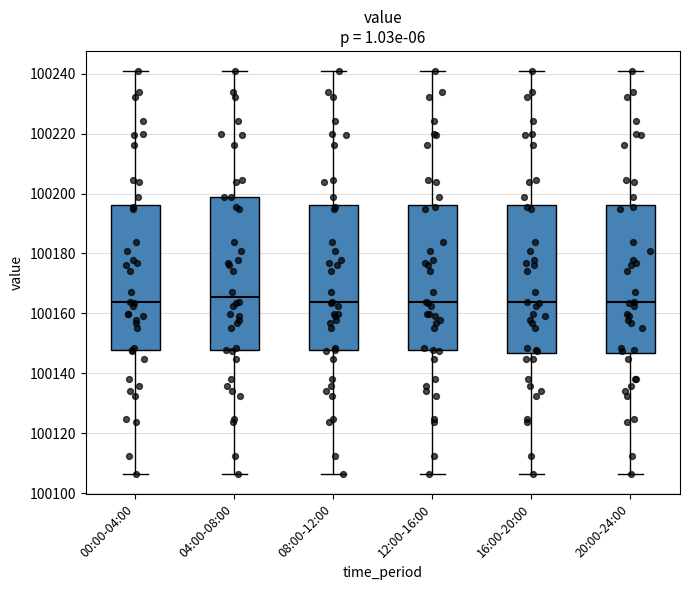

Reading left to right, read every box against the y-axis: the position of its median line, the range the box covers, and the ends of its whiskers. The values are not printed on the chart, so give them approximately, as read against the axis.

00:00-04:00: median 100164, box 100148 to 100196, whiskers 100106 to 100240
04:00-08:00: median 100166, box 100148 to 100198, whiskers 100106 to 100240
08:00-12:00: median 100164, box 100148 to 100196, whiskers 100106 to 100240
12:00-16:00: median 100164, box 100148 to 100196, whiskers 100106 to 100240
16:00-20:00: median 100164, box 100146 to 100196, whiskers 100106 to 100240
20:00-24:00: median 100164, box 100146 to 100196, whiskers 100106 to 100240